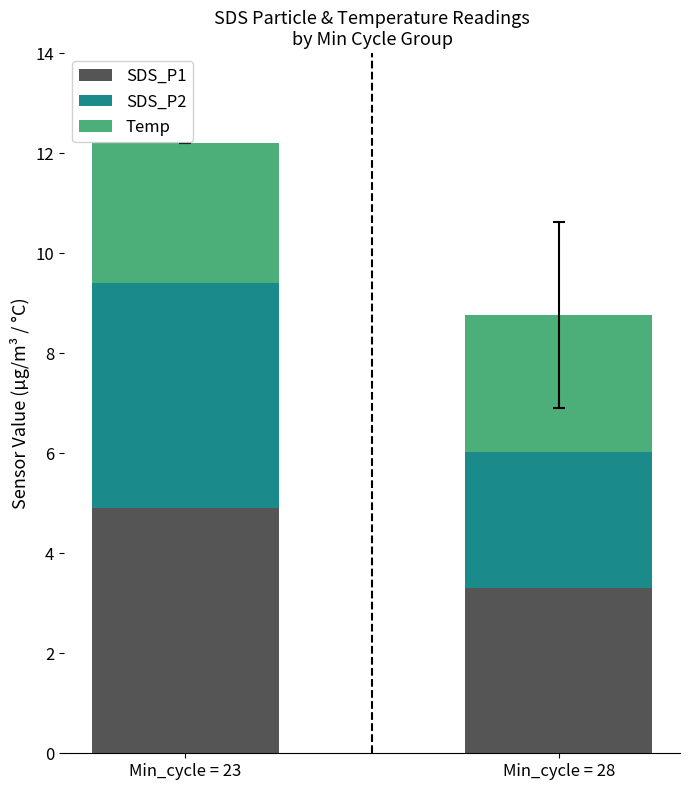

Are the bars horizontal?

No